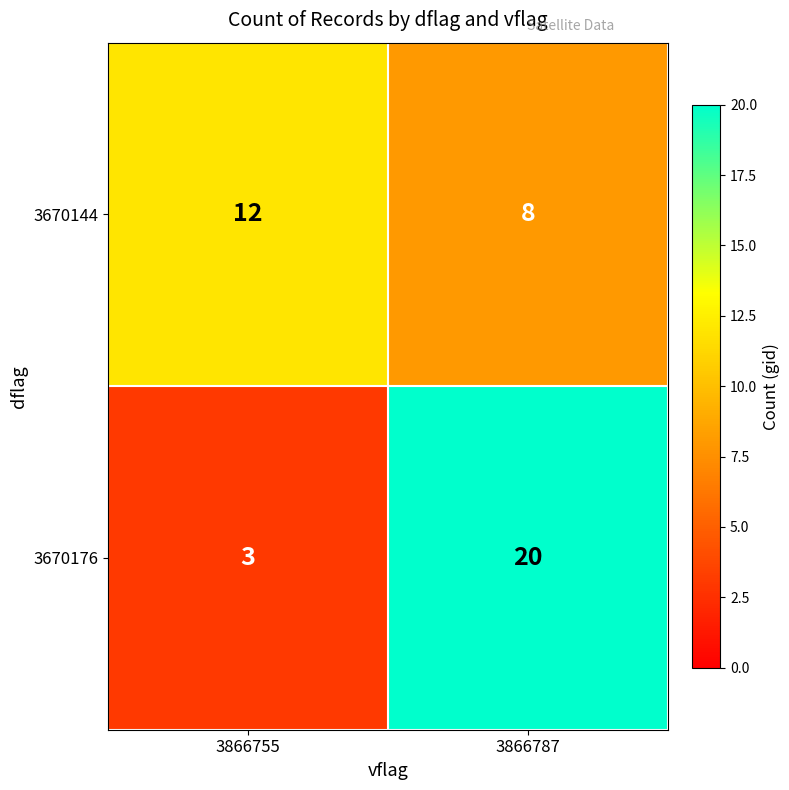

Reading left to right, list all the values displayed in this chart.

3670144: 3866755=12	3866787=8
3670176: 3866755=3	3866787=20